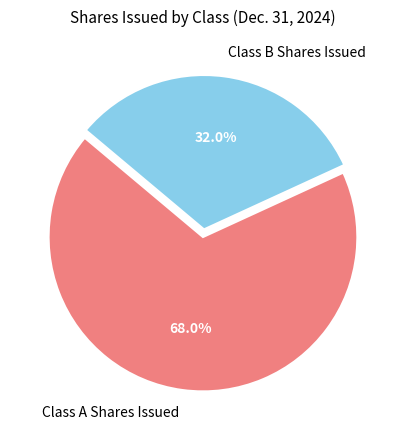

Is there a majority slice in this chart?

Yes